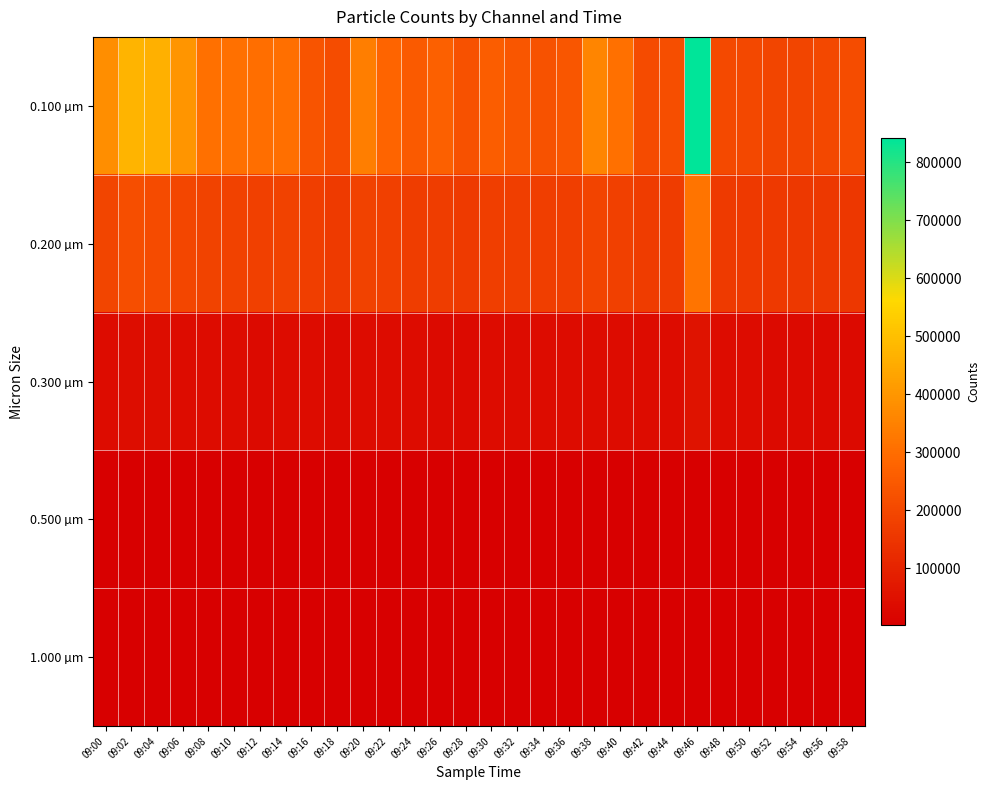

How many distinct data groups are displayed?

5